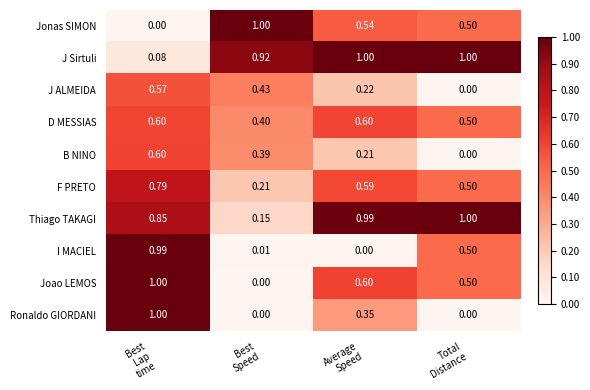

Which series has the largest total across all categories?

J Sirtuli